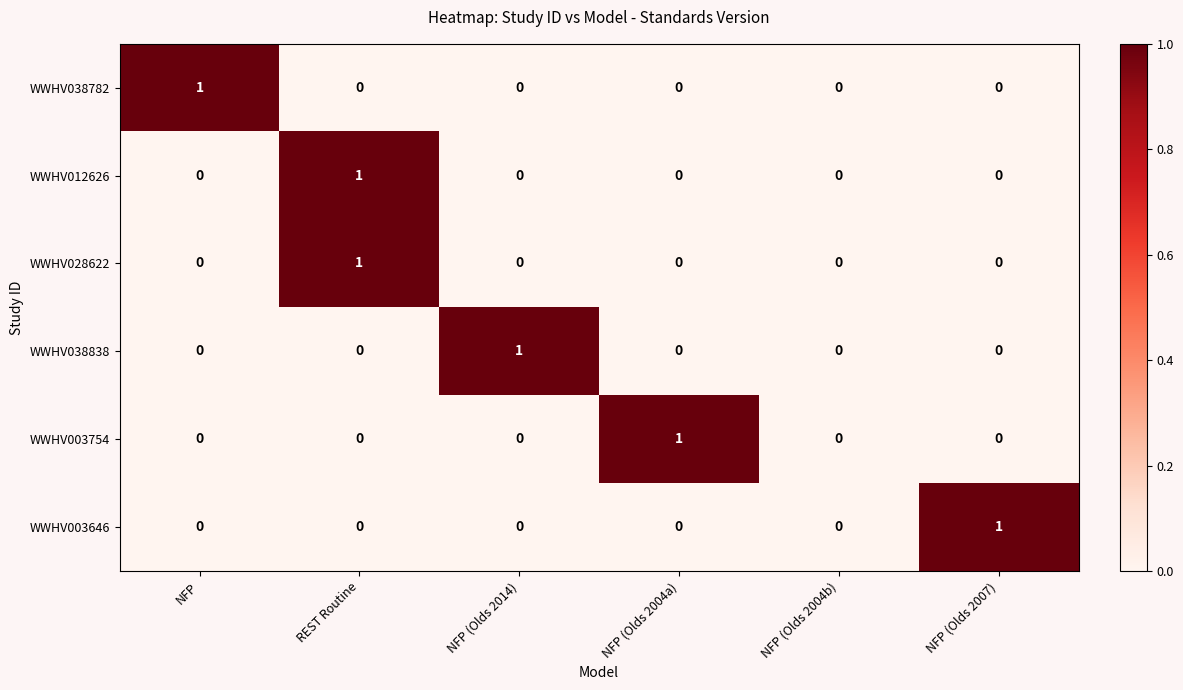

At which category is the sum across all series the highest?

REST Routine